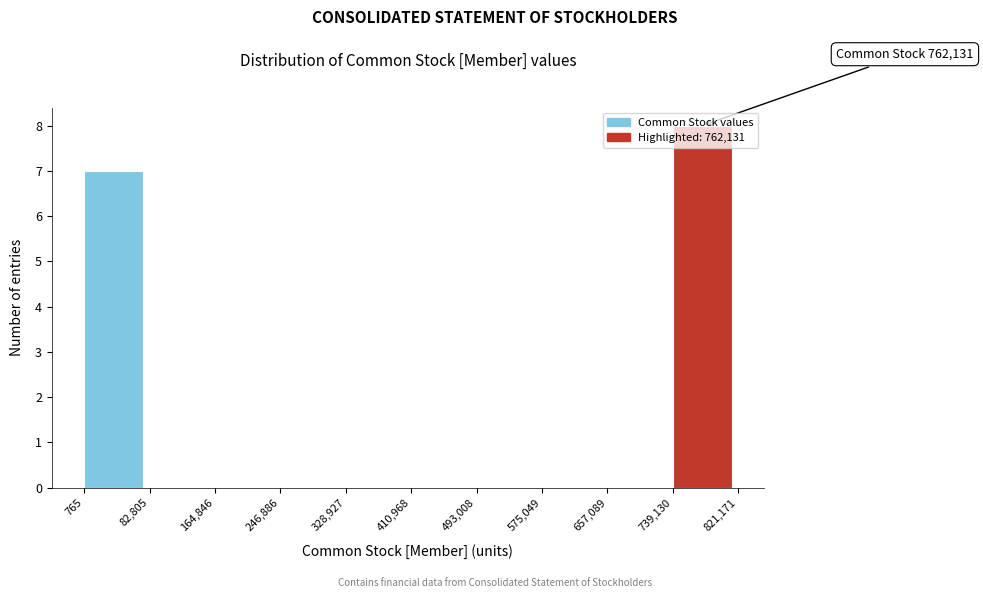

Which range on the x-axis has the tallest bar?

739,130 to 821,171